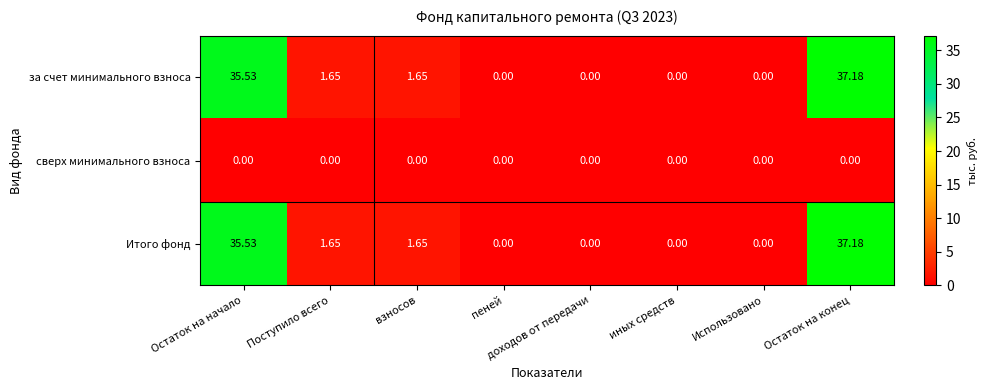

Where does the Итого фонд series first go above 1?

Остаток на начало